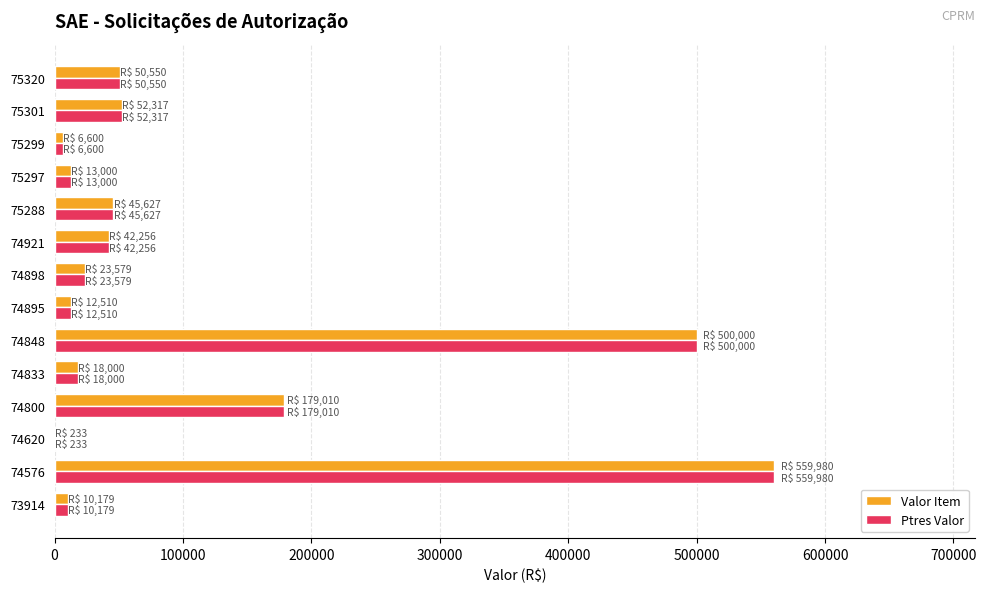

What are all the series names shown in the legend?

Valor Item, Ptres Valor